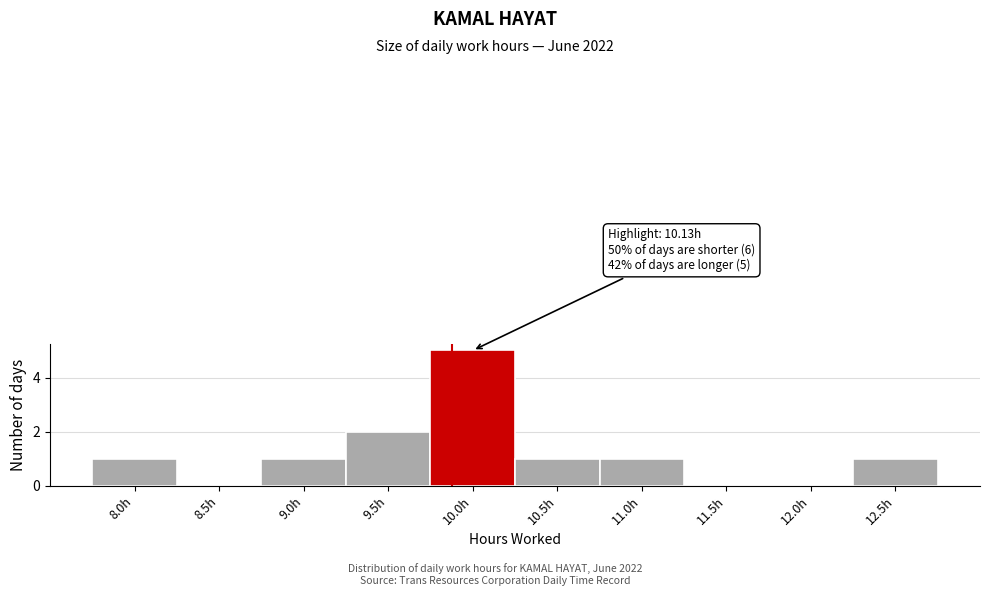

Reading left to right, transcribe all the data shown in this chart.

8.0h=1	8.5h=0	9.0h=1	9.5h=2	10.0h=5	10.5h=1	11.0h=1	11.5h=0	12.0h=0	12.5h=1